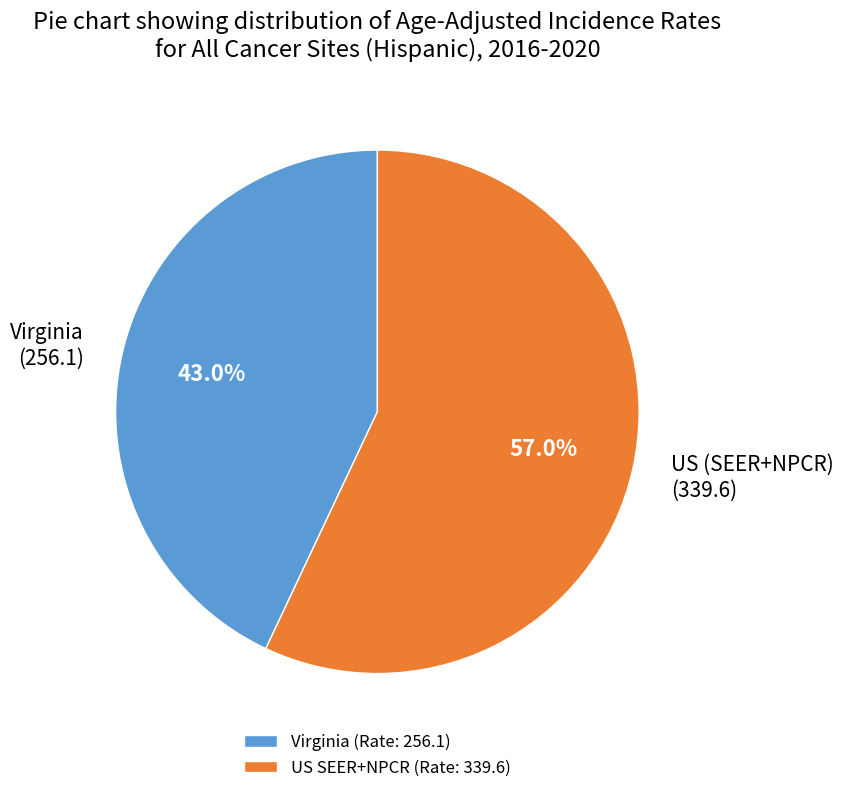

What percentage is the US (SEER+NPCR) slice, to the nearest percent?

57%